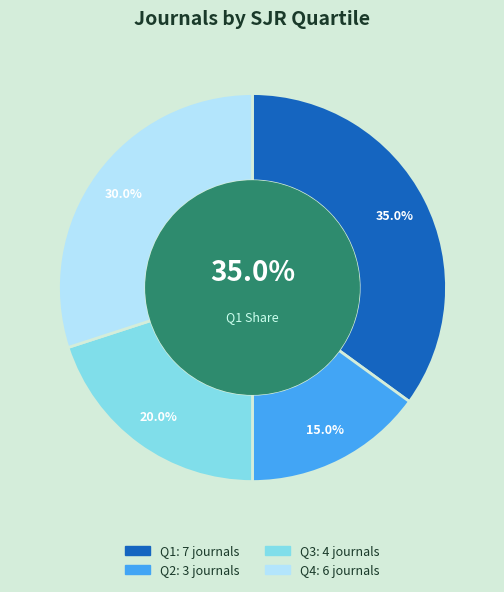

Is there a majority slice in this chart?

No